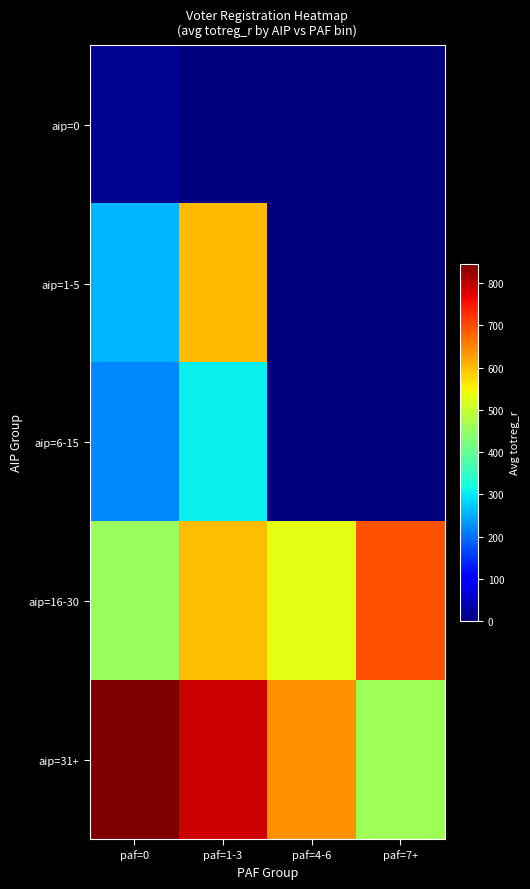

At how many categories does at least one series exceed 681?

3